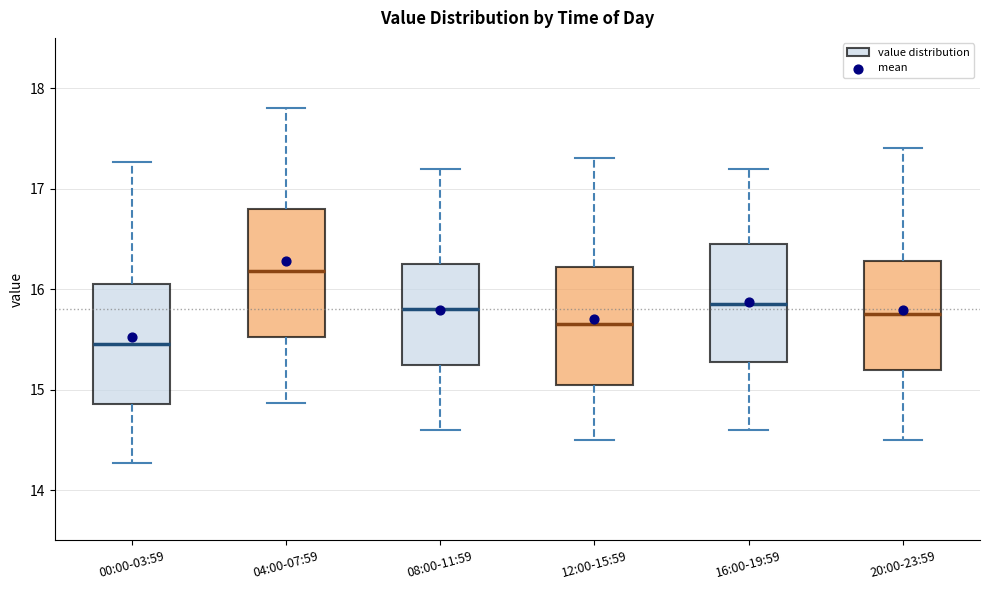

Where is the lower edge of the box for 04:00-07:59 on the y-axis? The values are not printed on the chart, so give them approximately, as read against the axis.

15.5